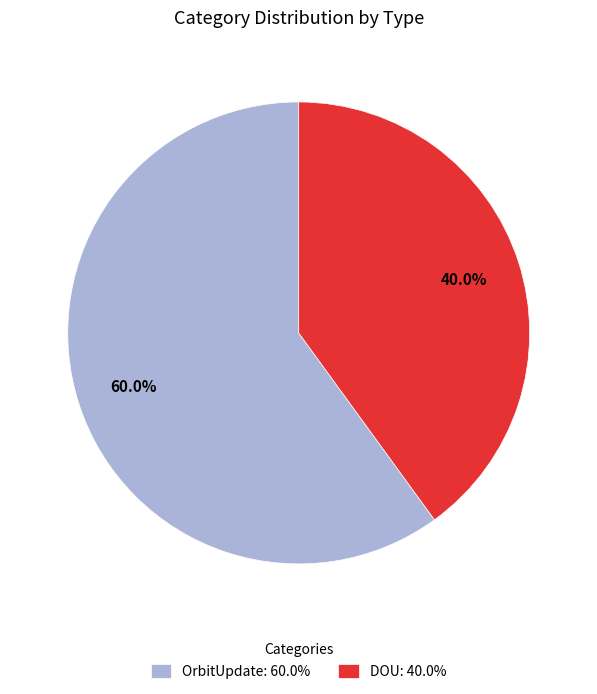

Between DOU: 40.0% and OrbitUpdate: 60.0%, which is larger?

OrbitUpdate: 60.0%